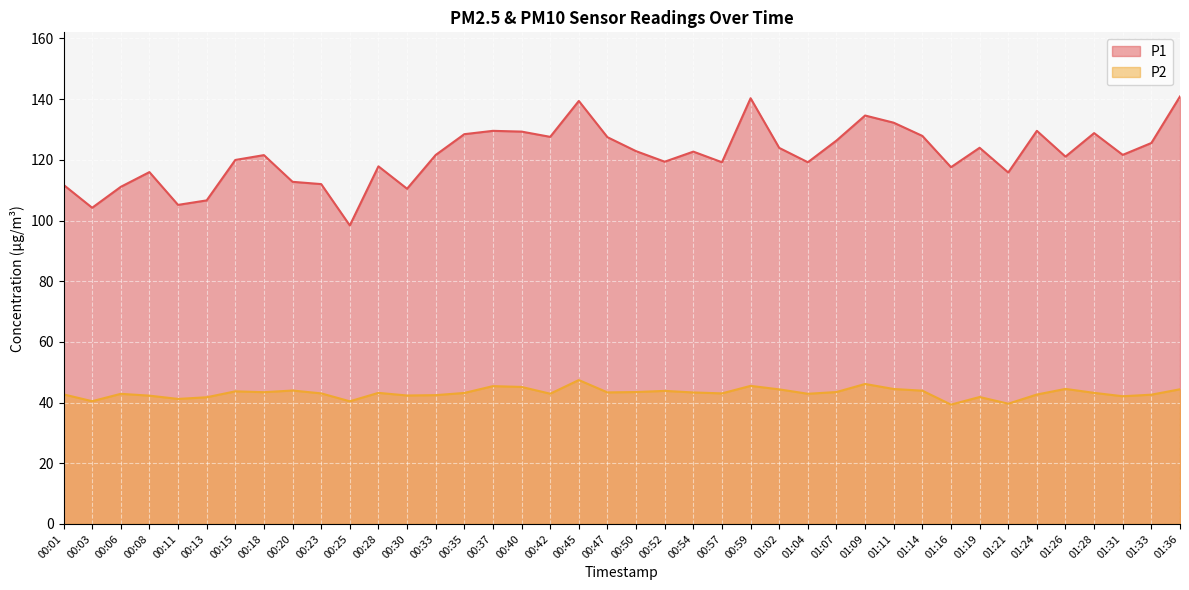

True or false: P1 and P2 cross at least once.

False